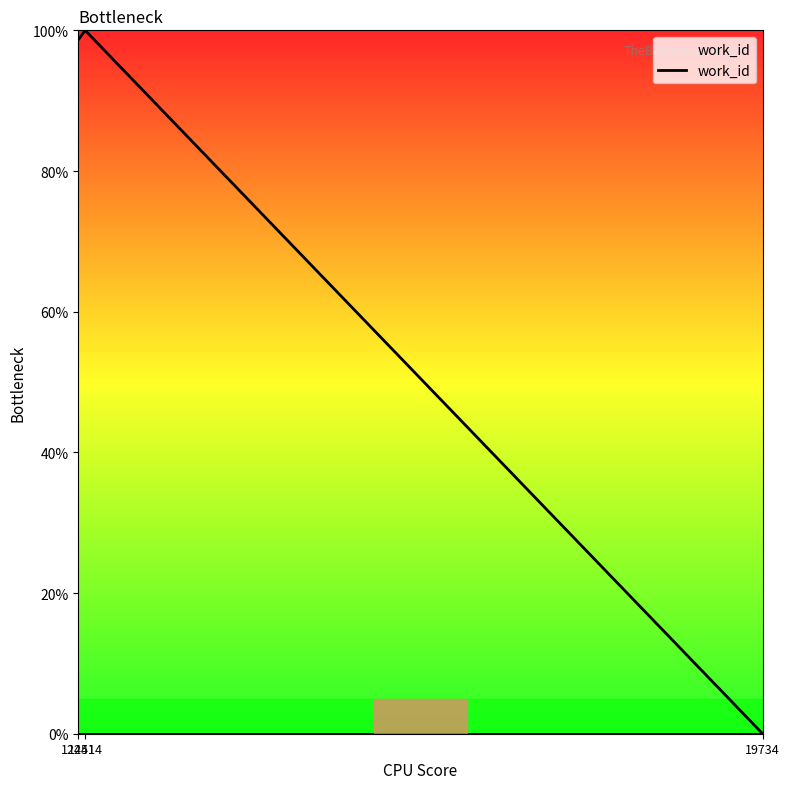

Where is the data nearest to the value 50?

12441